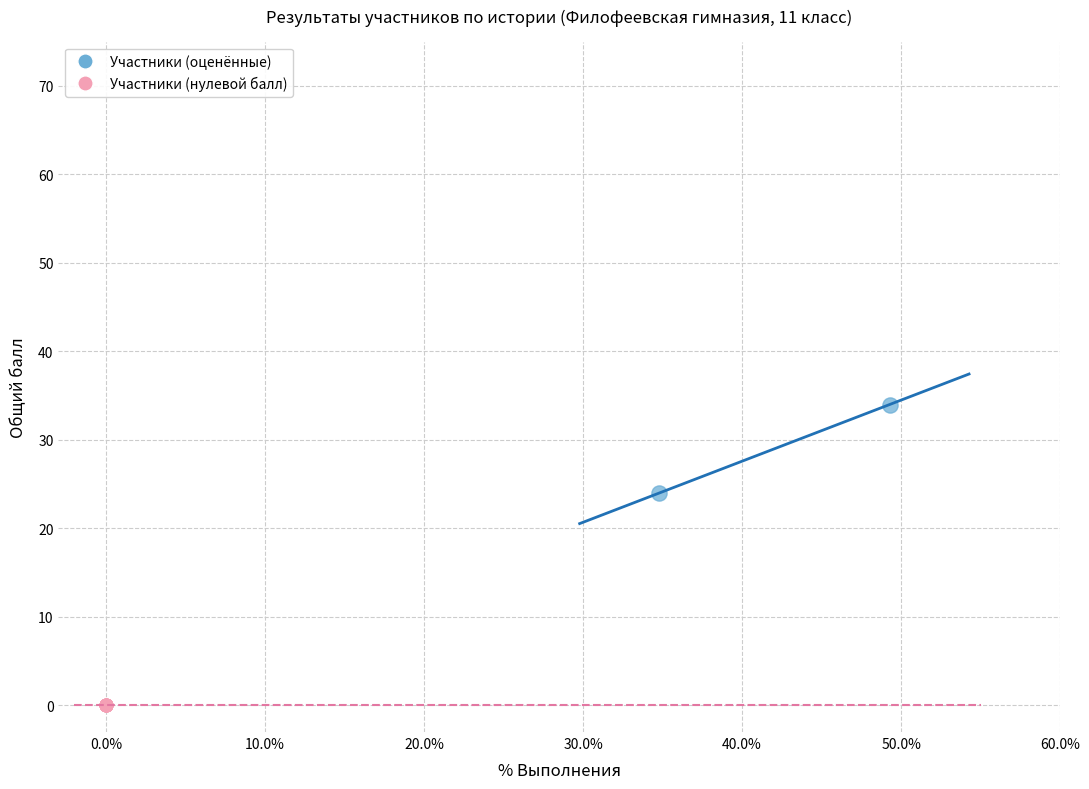

Which series reaches the minimum Y coordinate?

Участники (нулевой балл)